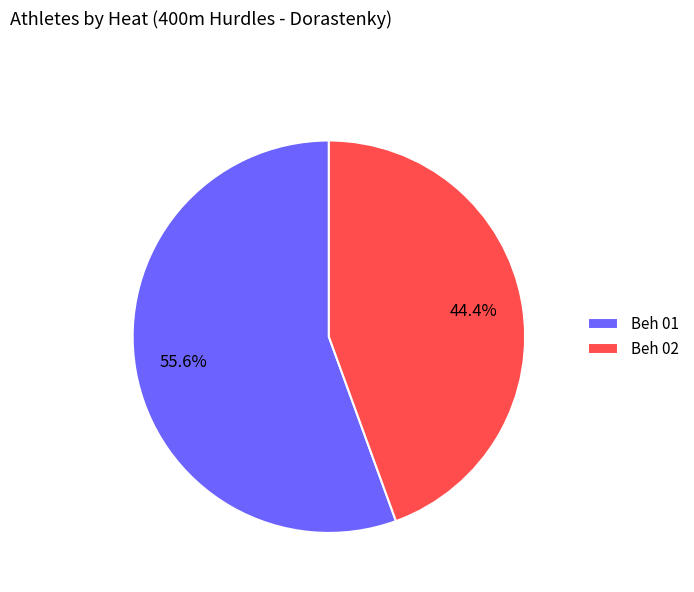

How many segments does this pie chart have?

2